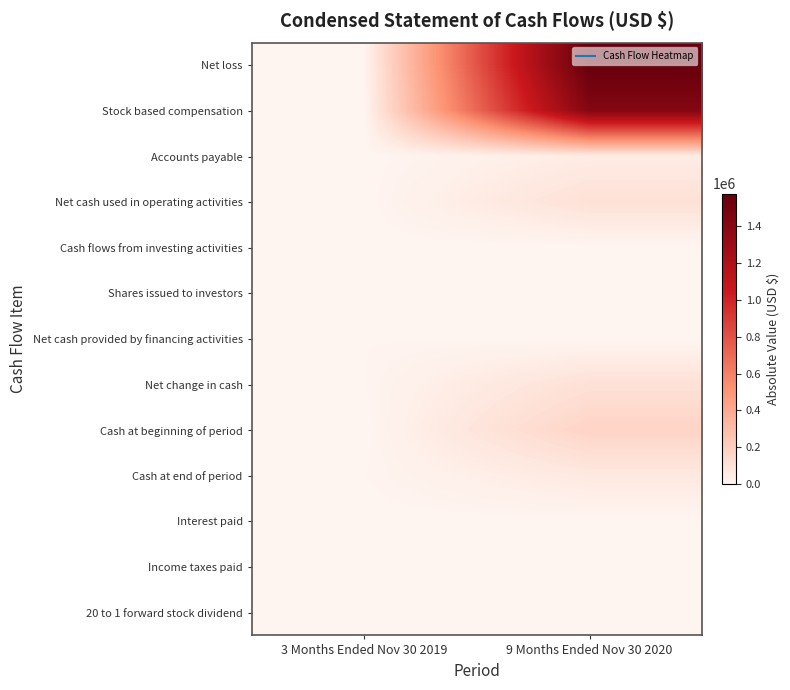

Between 3 Months Ended Nov 30 2019 and 9 Months Ended Nov 30 2020, which series saw the biggest shift?

Net loss